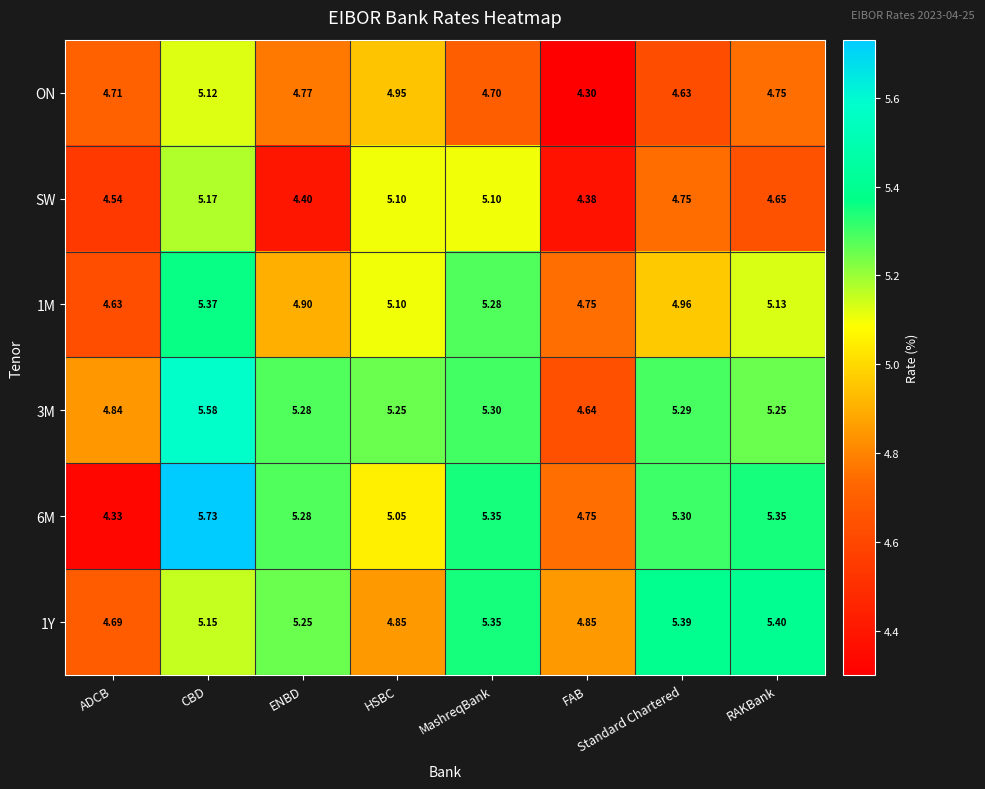

Where does the 1M series first go above 5?

CBD